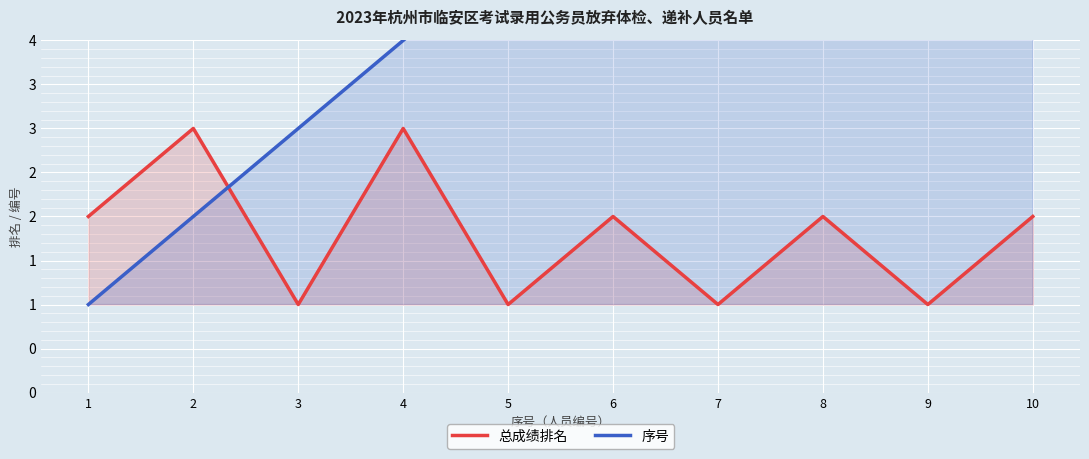

What is the sum of all 序号 values?

55